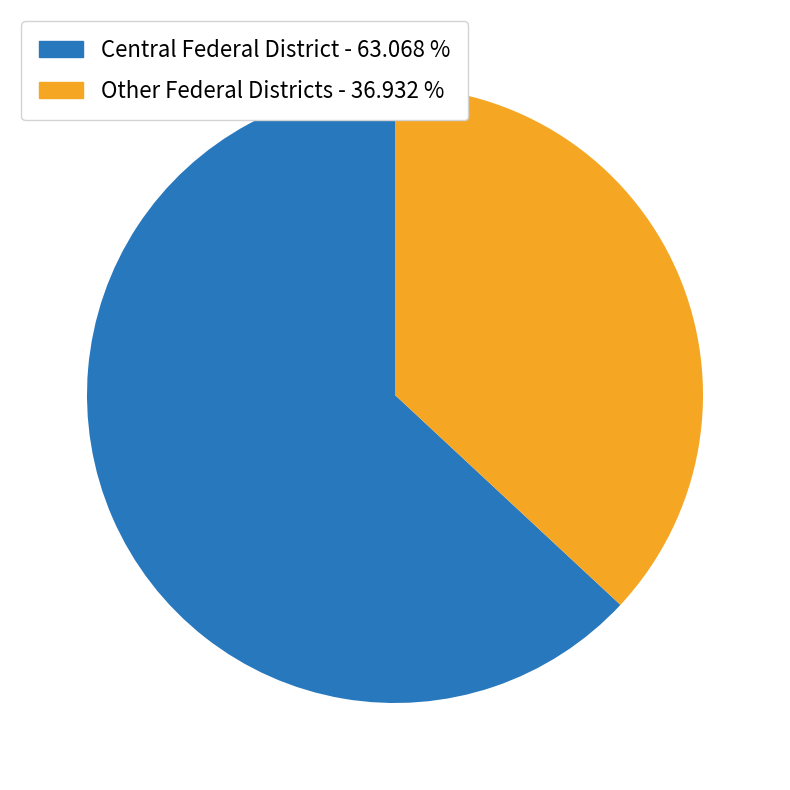

Which category has the biggest portion of the pie?

Central Federal District - 63.068 %